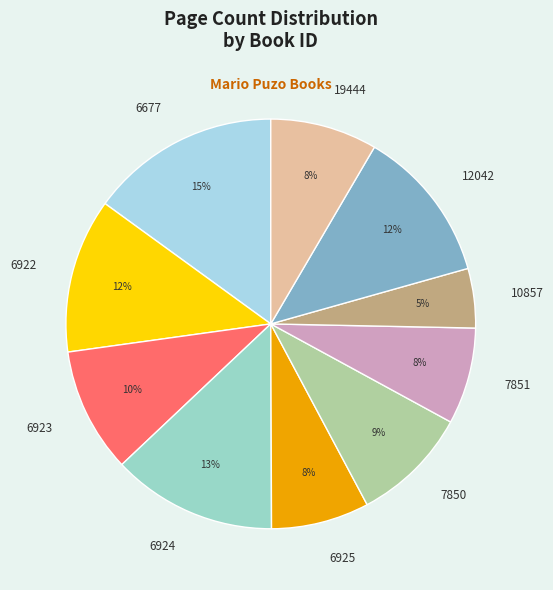

What is the largest slice in the pie chart?

6677